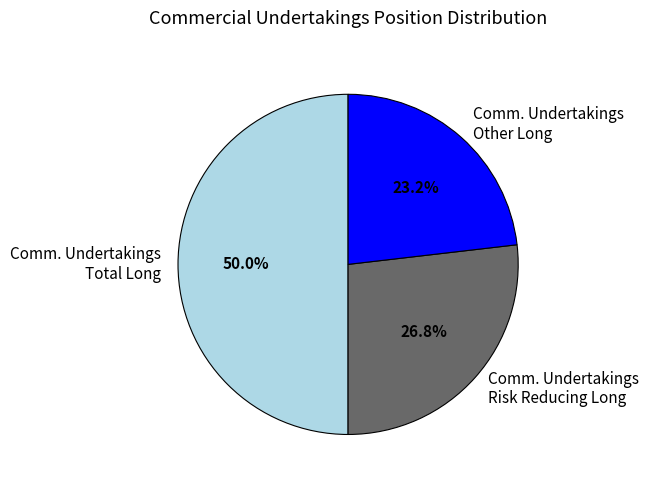

Which slice is the largest?

Comm. Undertakings Total Long